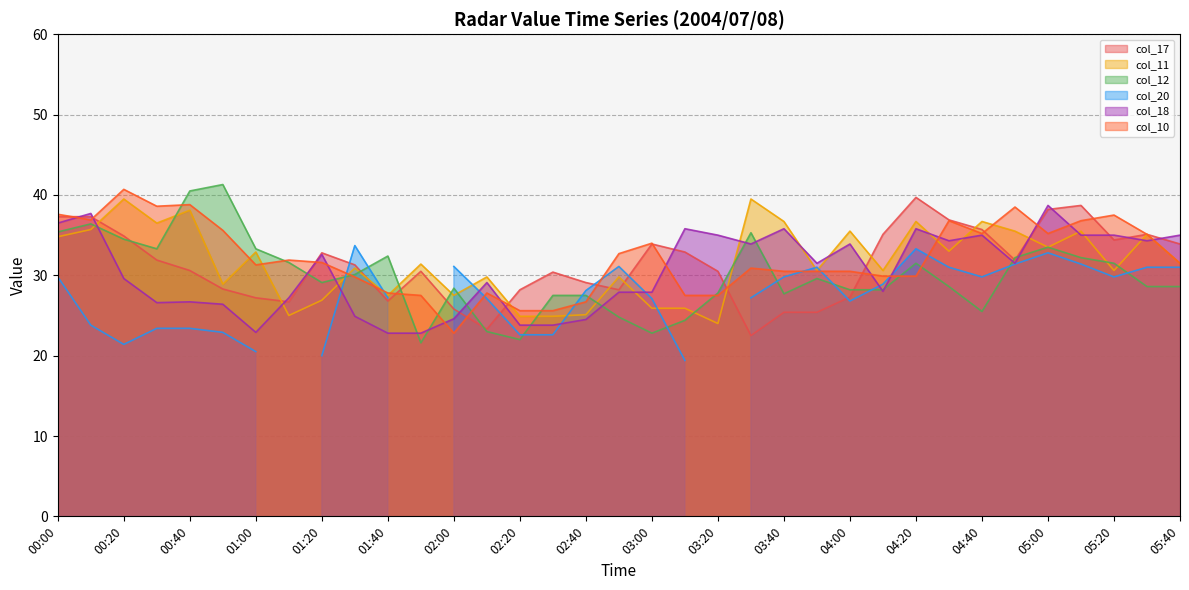

Where does the col_11 series first go above 31?

00:00